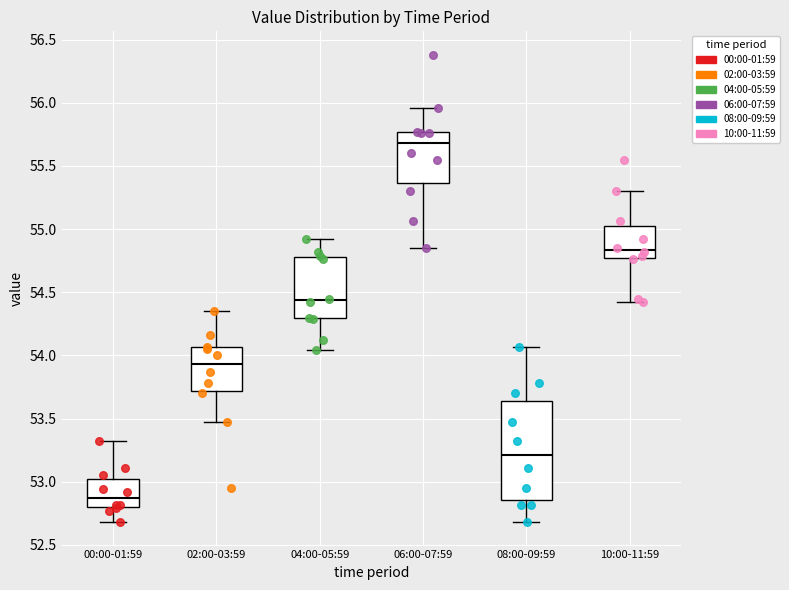

Where is the lower edge of the box for 02:00-03:59 on the y-axis? The values are not printed on the chart, so give them approximately, as read against the axis.

53.70